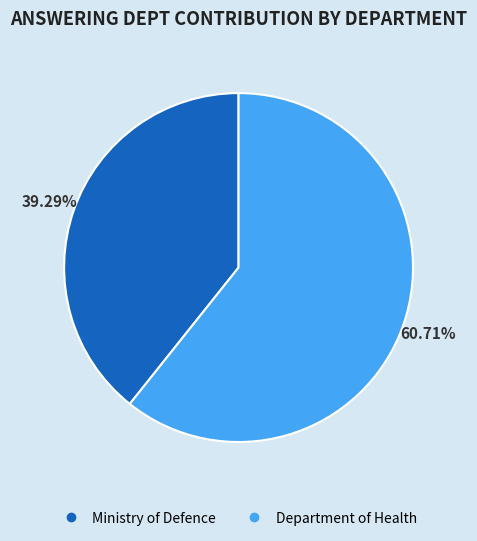

True or false: Ministry of Defence accounts for 29% of the total.

False